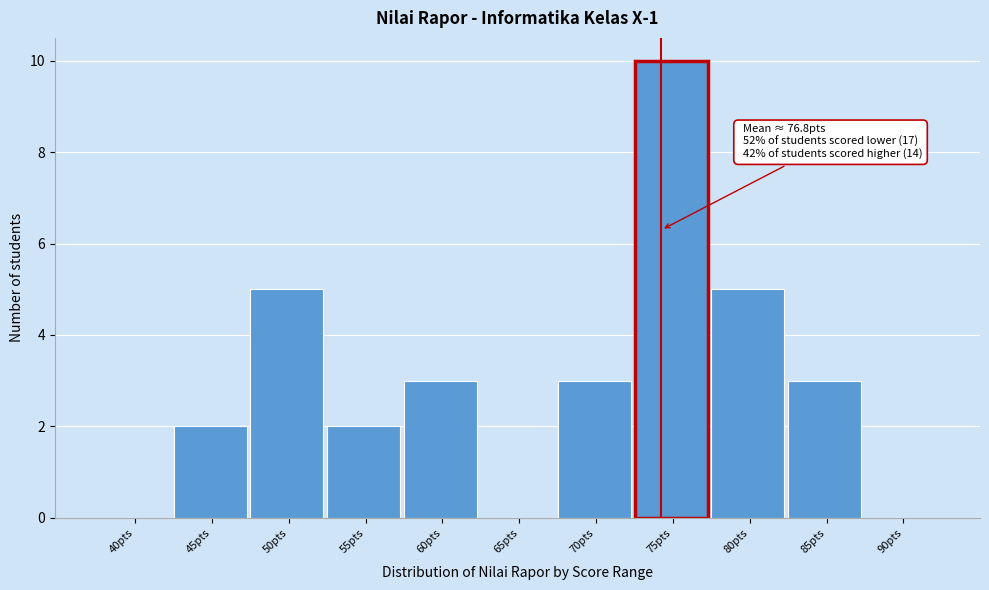

Reading left to right, what are all the values shown in this chart?

40pts=0	45pts=2	50pts=5	55pts=2	60pts=3	65pts=0	70pts=3	75pts=10	80pts=5	85pts=3	90pts=0